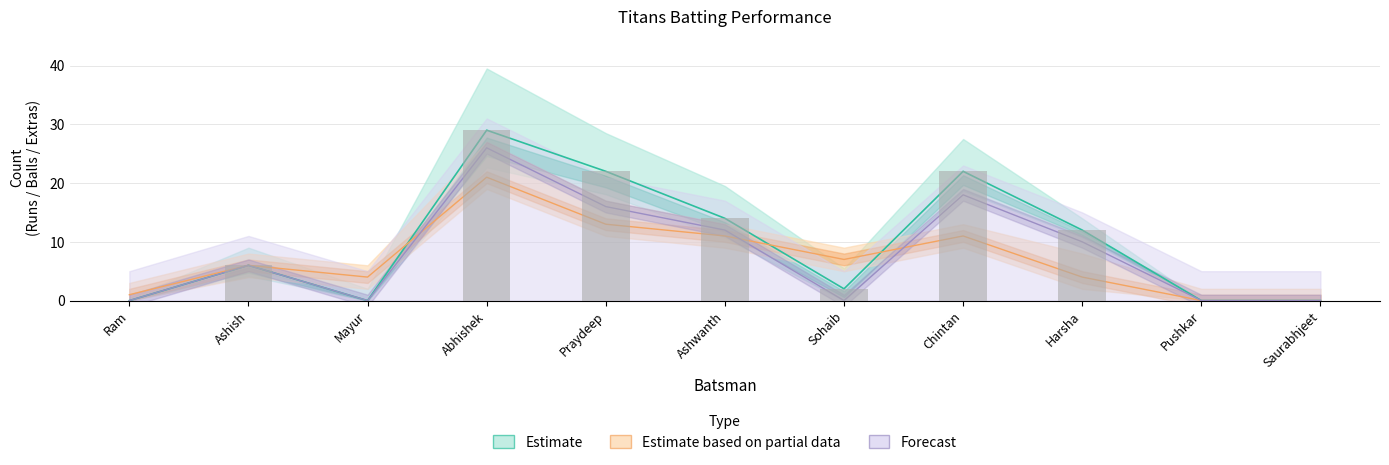

Where does the Balls series first go above 6?

Abhishek